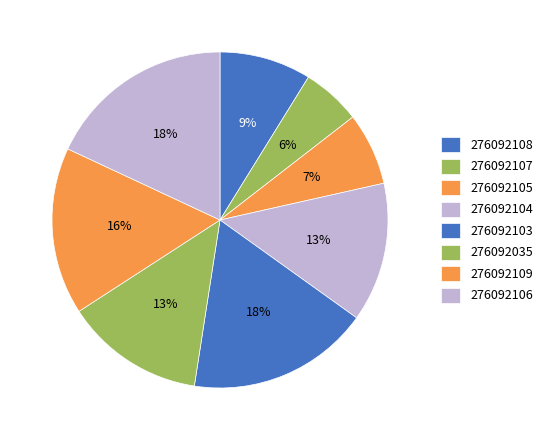

The 276092107 slice represents 6% of the pie. True or false?

True